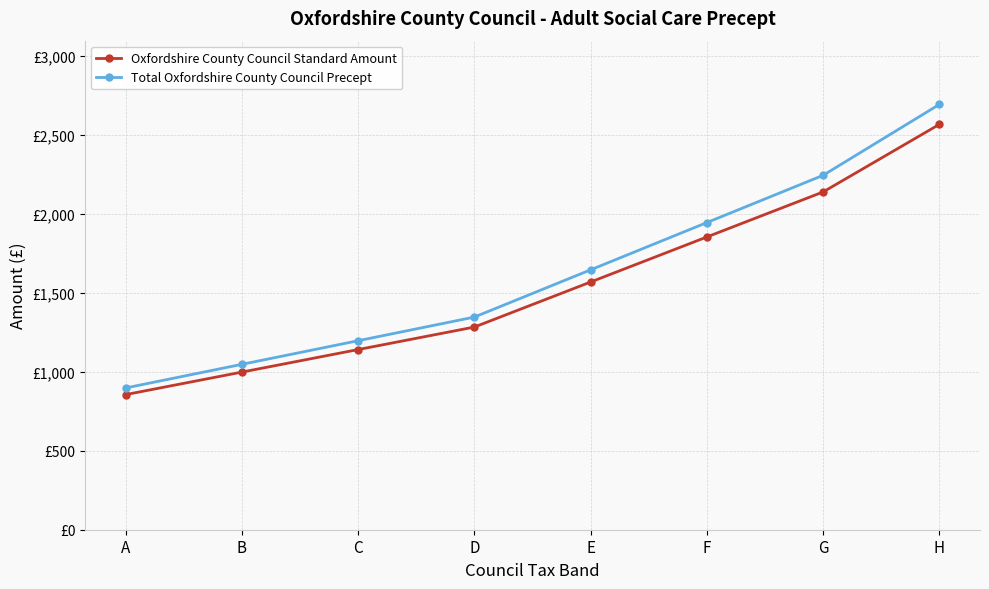

True or false: Oxfordshire County Council Standard Amount and Total Oxfordshire County Council Precept intersect in this chart.

False